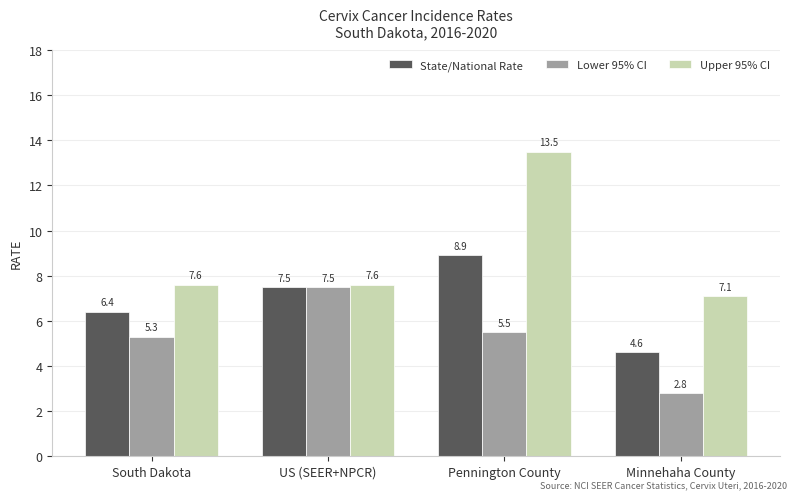

Is the value of Upper 95% CI at US (SEER+NPCR) greater than the value of State/National Rate at Minnehaha County?

Yes